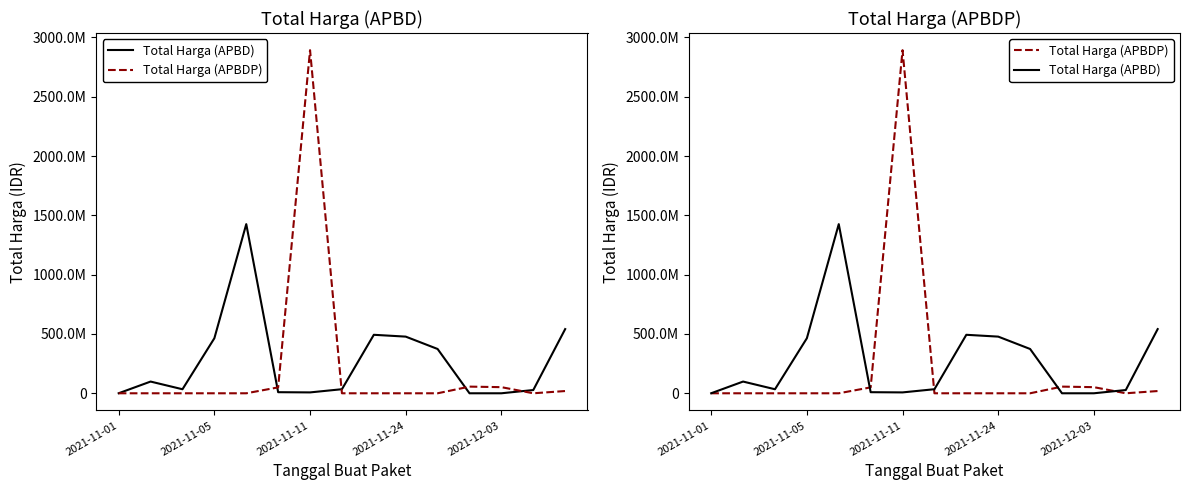

The Total Harga (APBDP) series shows 1486231234 at 2021-12-03. True or false?

False